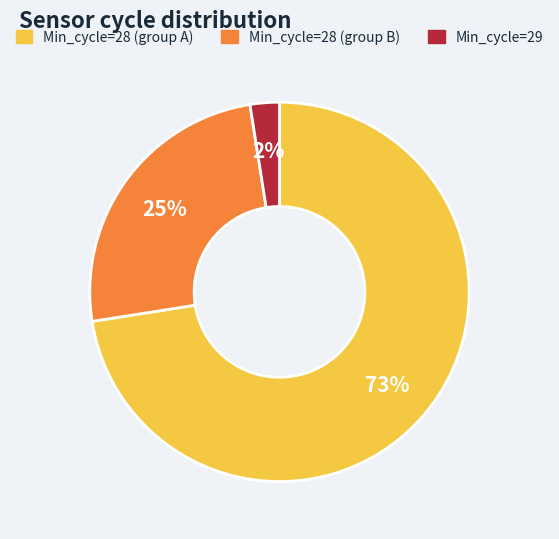

To the nearest percent, what is the average slice percentage?

33%